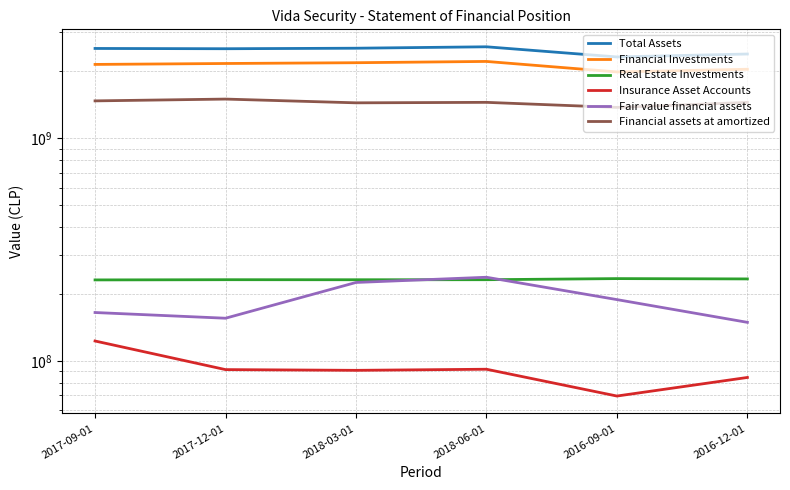

Which series has the widest spread of values?

Total Assets